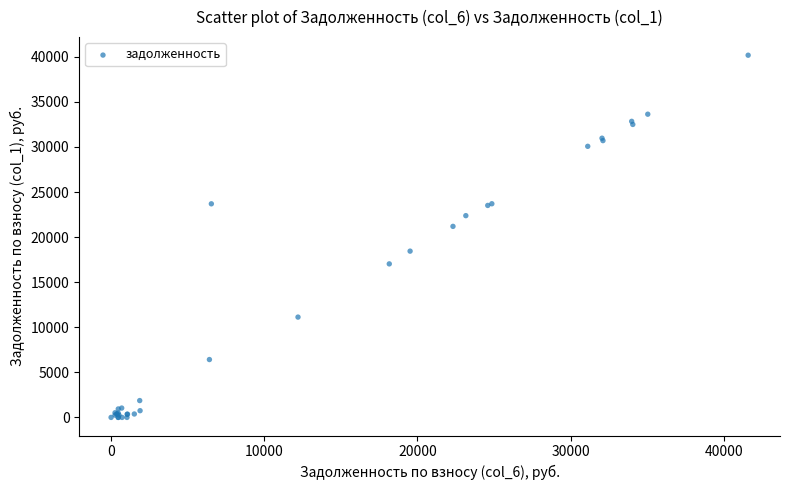

What Y value in the scatter plot is closest to 20088?

21190.8